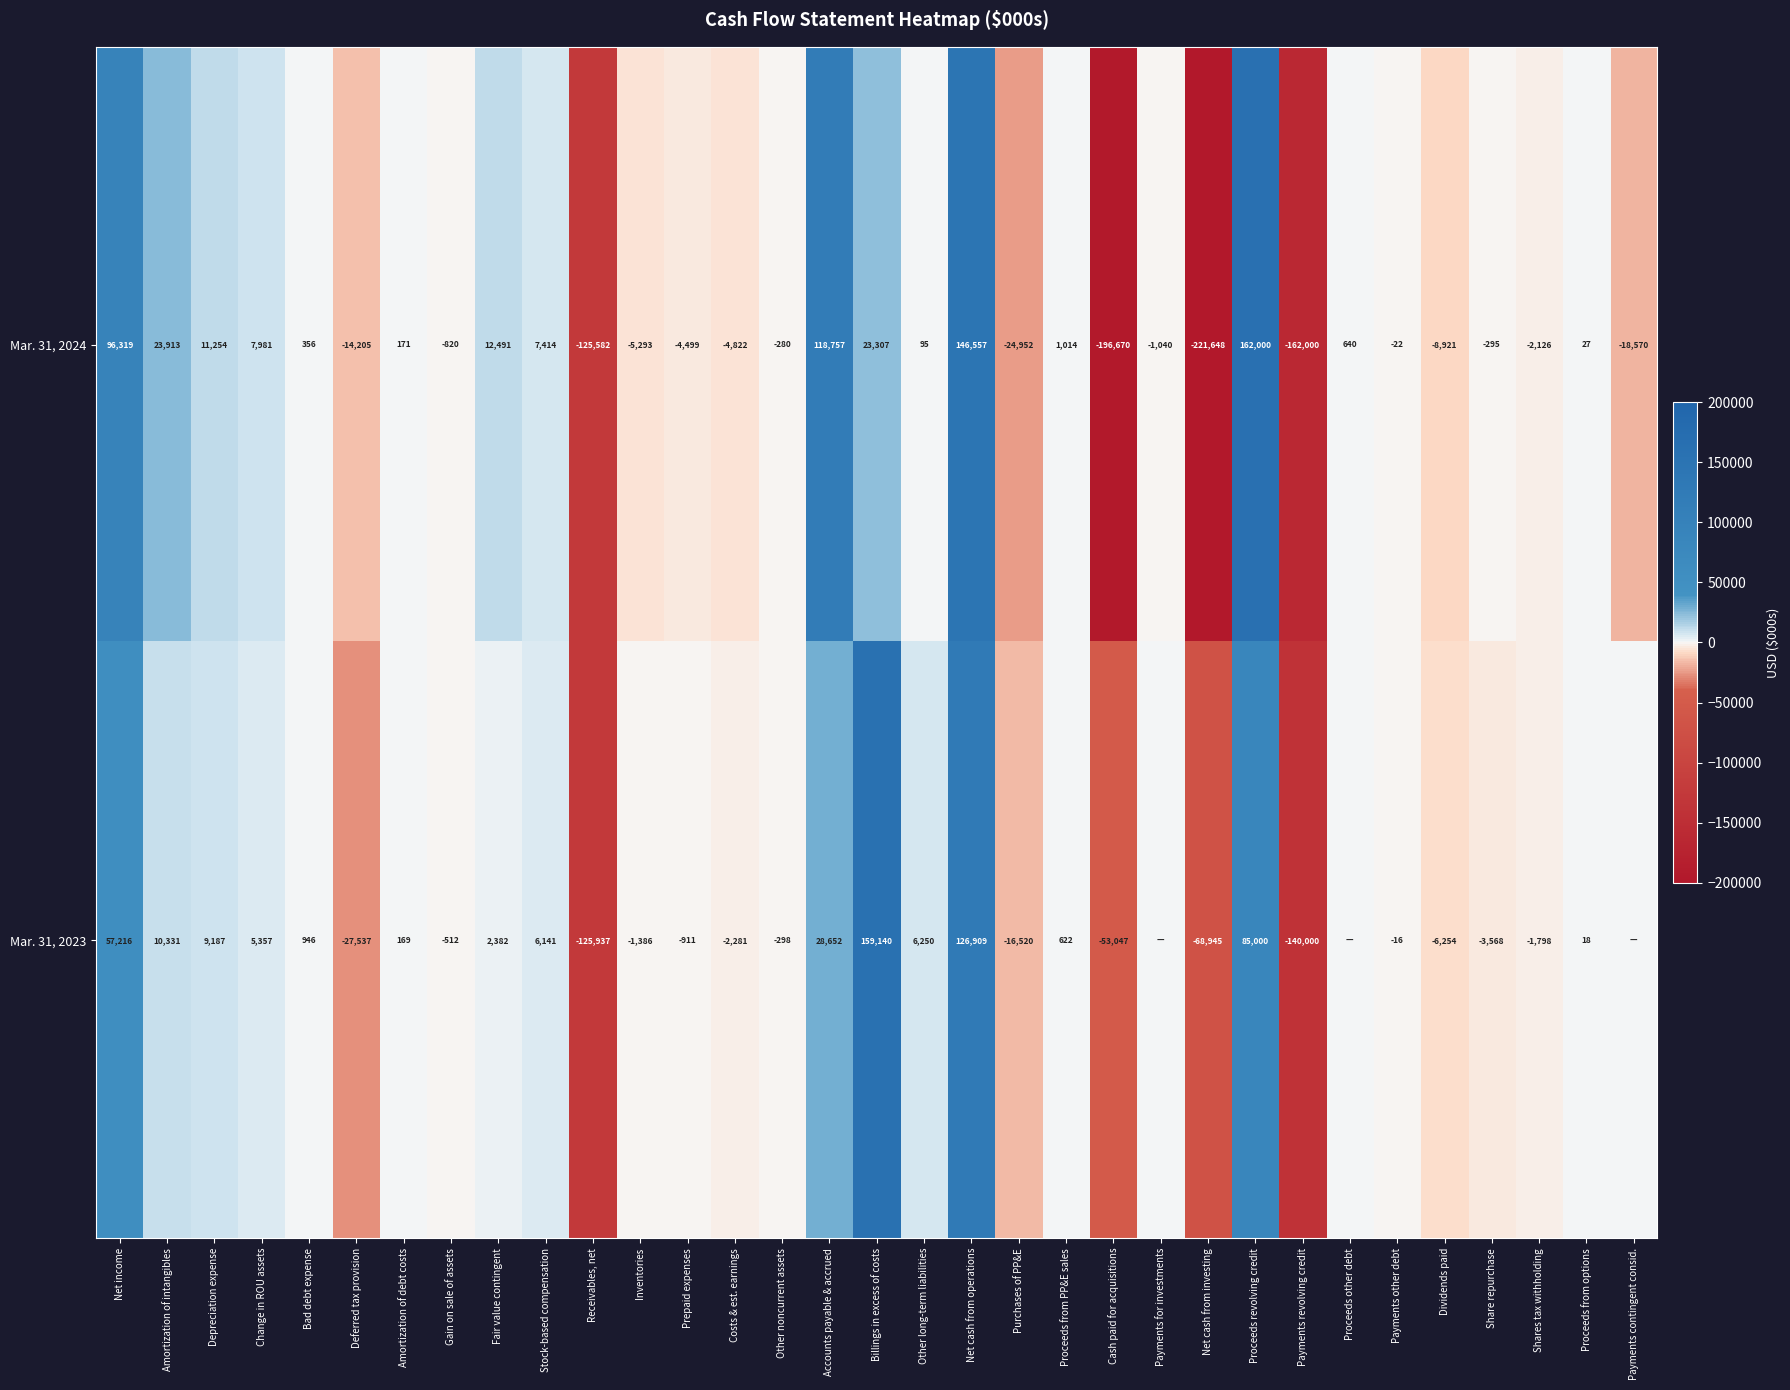

Is it true that Mar. 31, 2023 equals 121709 at Proceeds revolving credit?

False